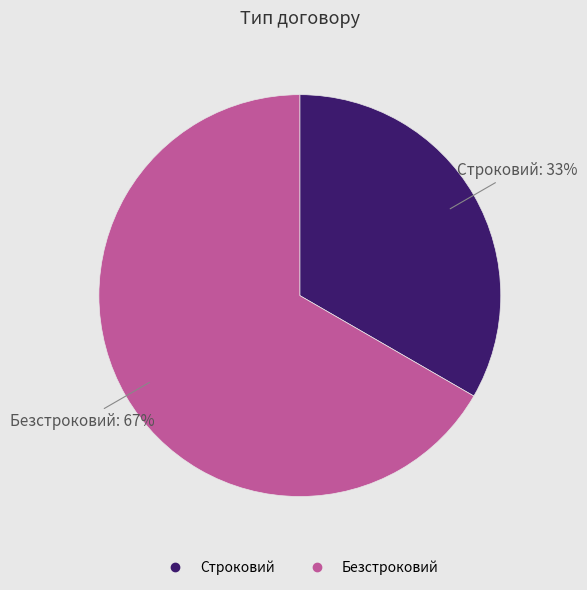

Is the sum of Строковий and Безстроковий greater than half?

Yes